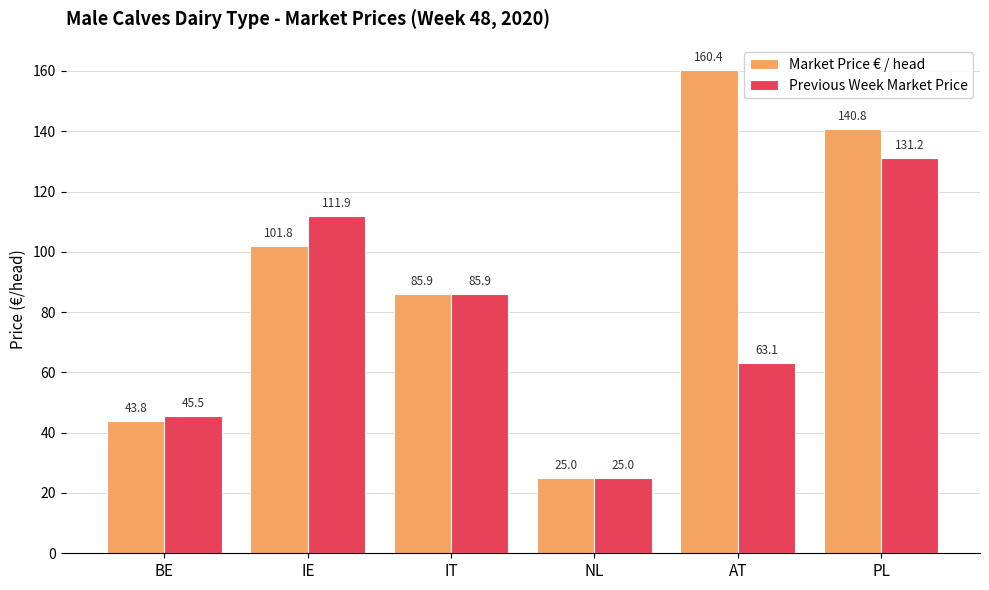

Count the number of categories in the chart.

6